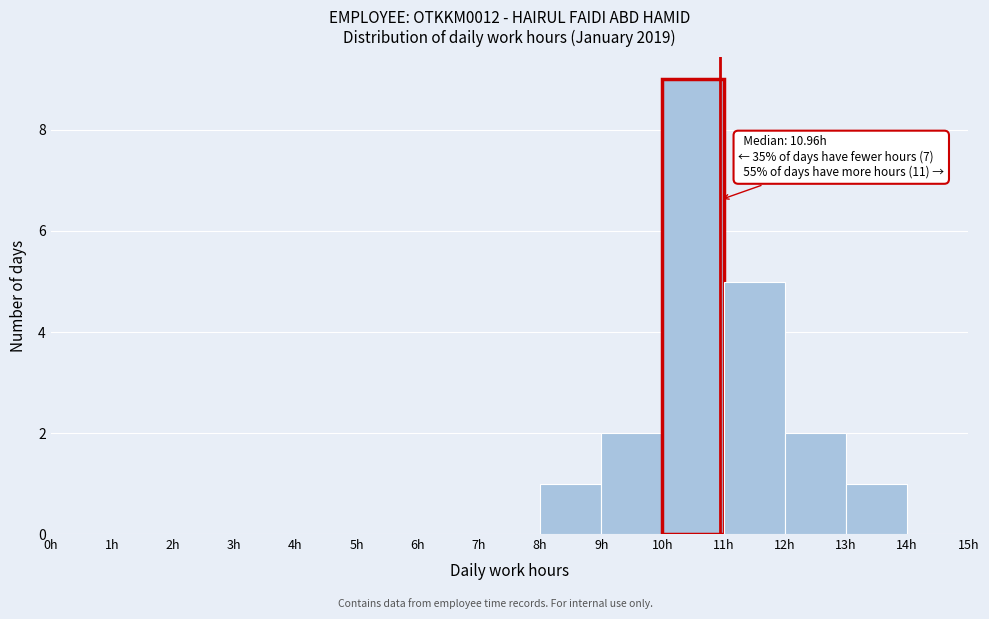

Over which range of the x-axis is the bar tallest?

10 to 11